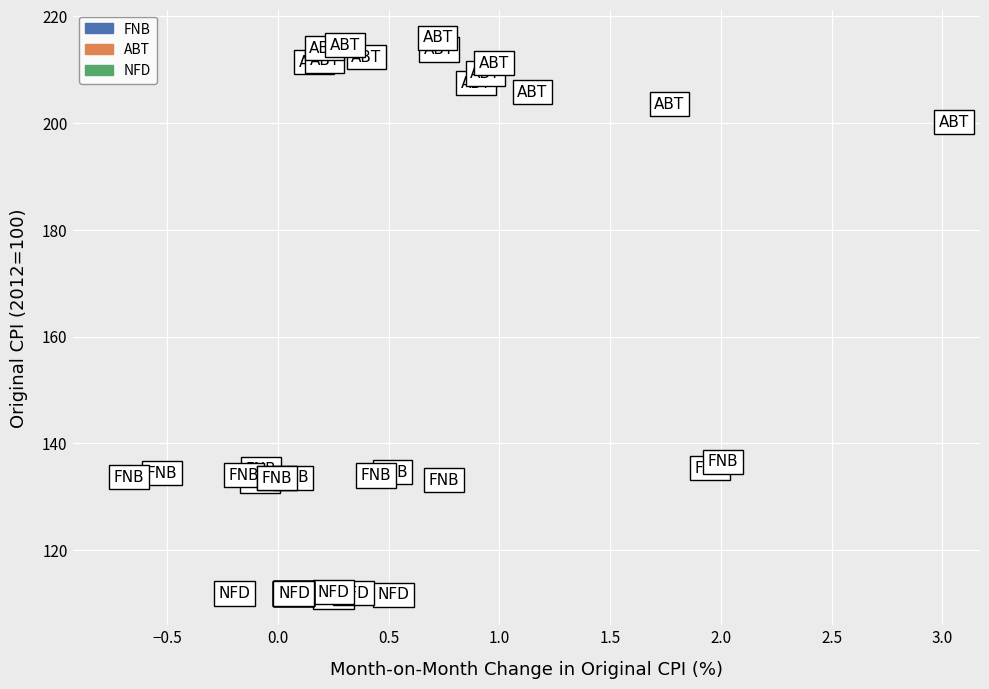

Which series reaches the minimum Y coordinate?

NFD